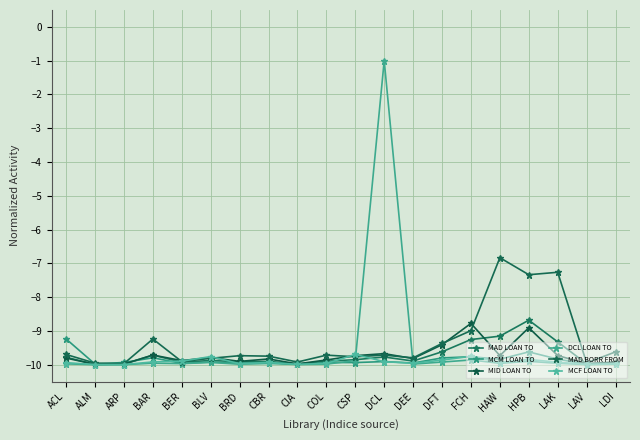

How many categories are shown in the chart?

20